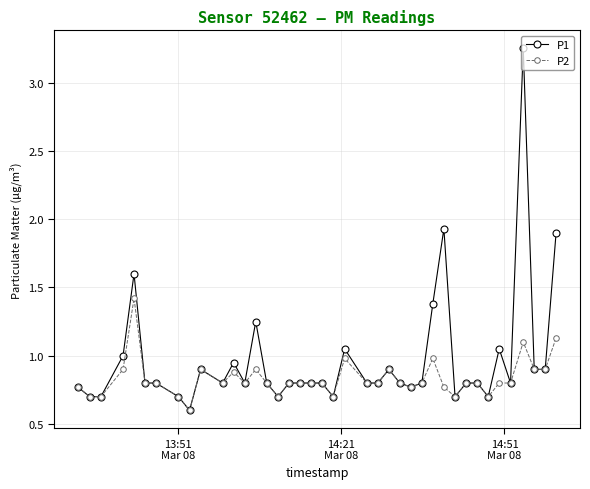

List the series in order of their peak value, lowest first.

P2, P1